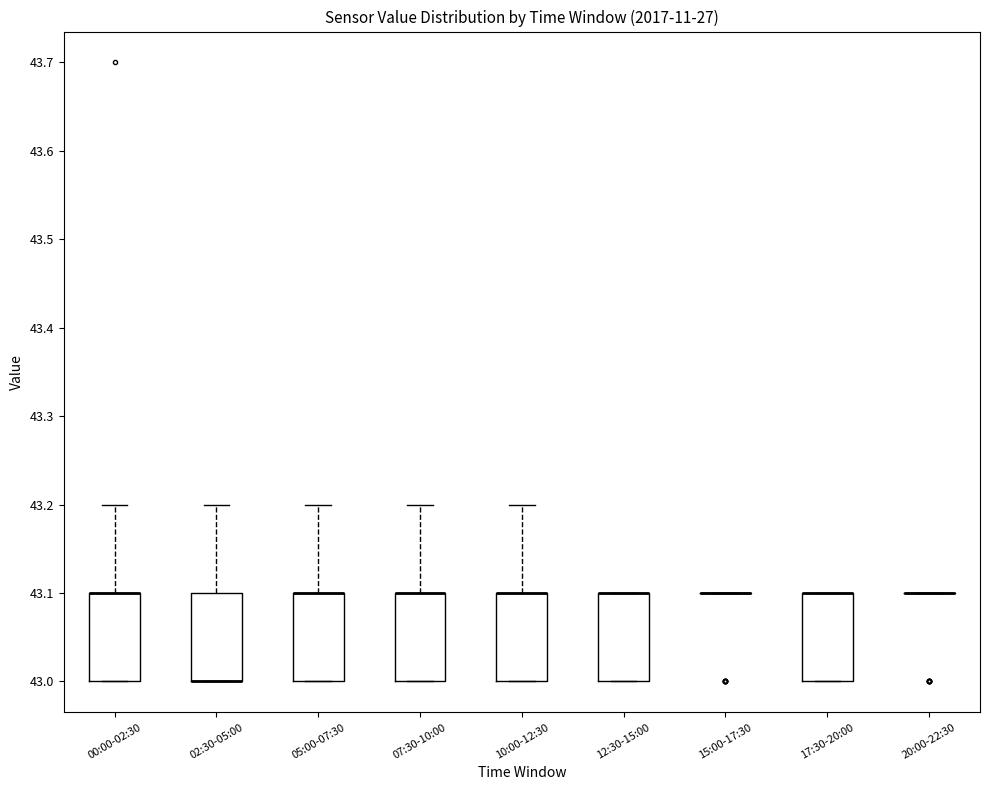

Reading left to right, read every box against the y-axis: the position of its median line, the range the box covers, and the ends of its whiskers. The values are not printed on the chart, so give them approximately, as read against the axis.

00:00-02:30: median 43.1 (drawn on the box's upper edge), box 43.0 to 43.1, whiskers 43.0 to 43.2
02:30-05:00: median 43.0 (drawn on the box's lower edge), box 43.0 to 43.1, whiskers 43.0 to 43.2
05:00-07:30: median 43.1 (drawn on the box's upper edge), box 43.0 to 43.1, whiskers 43.0 to 43.2
07:30-10:00: median 43.1 (drawn on the box's upper edge), box 43.0 to 43.1, whiskers 43.0 to 43.2
10:00-12:30: median 43.1 (drawn on the box's upper edge), box 43.0 to 43.1, whiskers 43.0 to 43.2
12:30-15:00: median 43.1 (drawn on the box's upper edge), box 43.0 to 43.1, whiskers 43.0 to 43.1
15:00-17:30: box collapsed to a line at 43.1, whiskers 43.1 to 43.1
17:30-20:00: median 43.1 (drawn on the box's upper edge), box 43.0 to 43.1, whiskers 43.0 to 43.1
20:00-22:30: box collapsed to a line at 43.1, whiskers 43.1 to 43.1